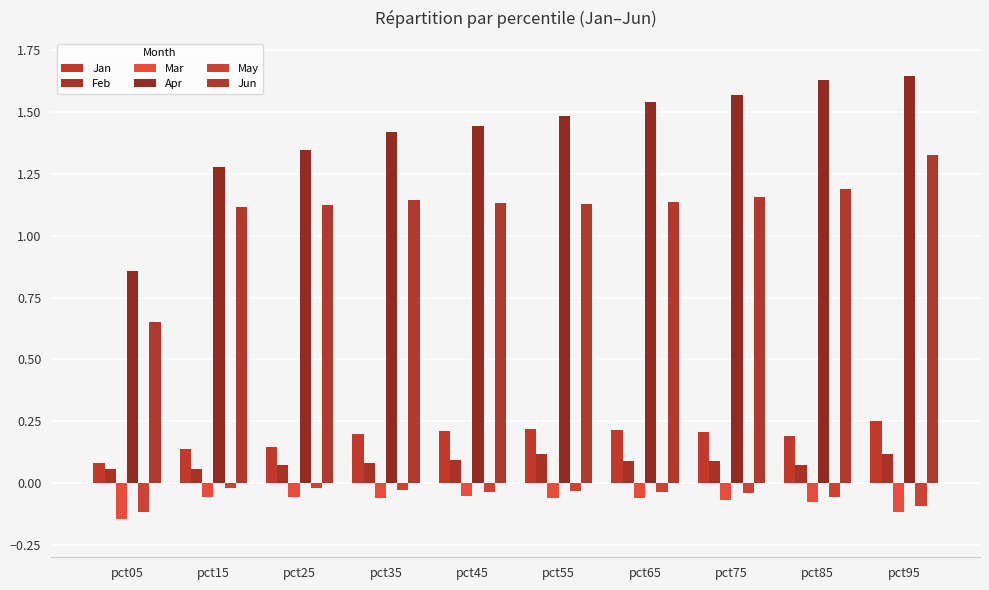

What are all the series names shown in the legend?

Jan, Feb, Mar, Apr, May, Jun